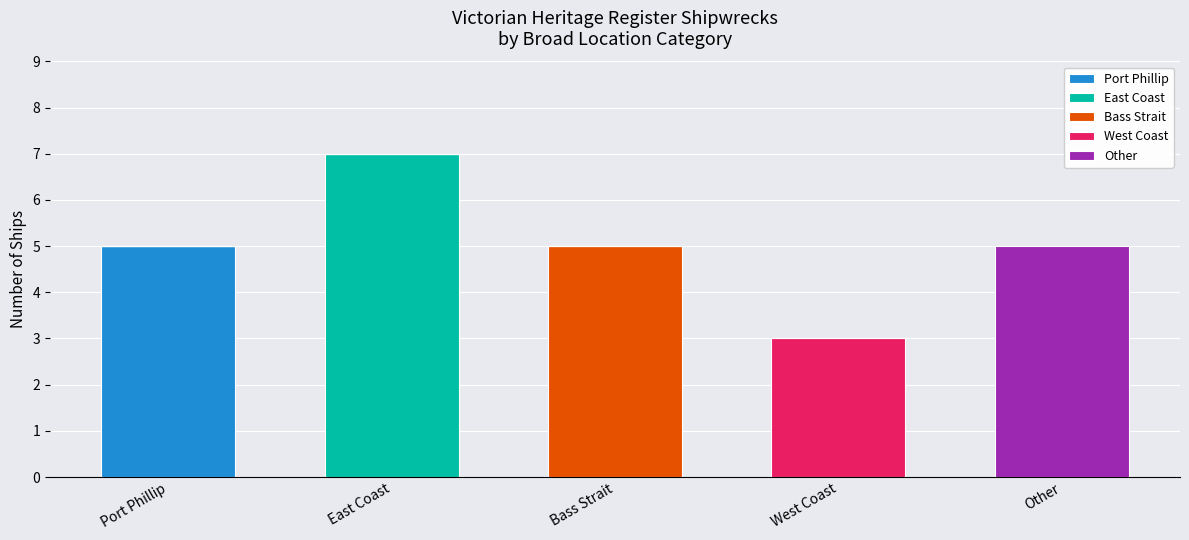

Reading left to right, list the values for the Port Phillip series.

Port Phillip=5	East Coast=0	Bass Strait=0	West Coast=0	Other=0